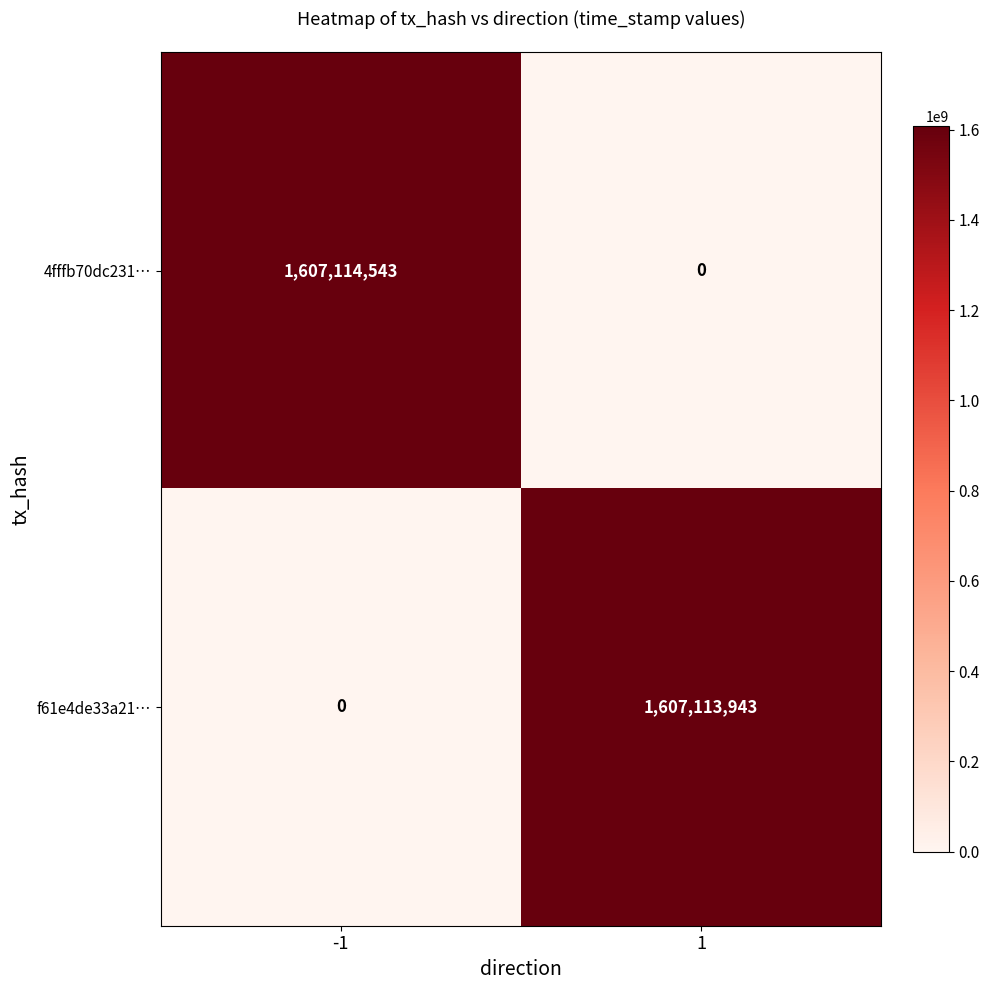

The value of f61e4de33a21… at 1 is 804736251. True or false?

False